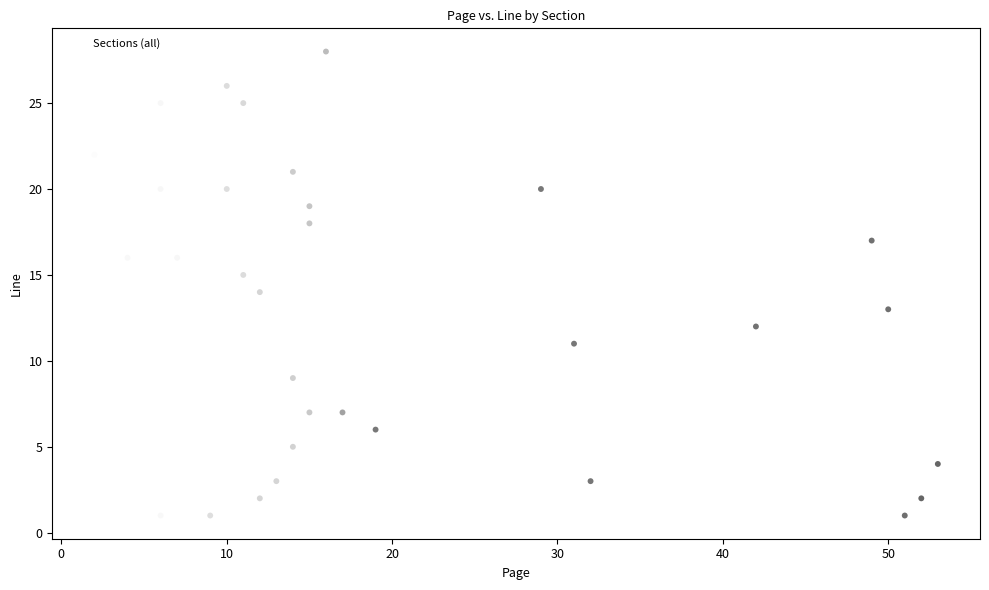

What is the range of X values (max minus min)?

51